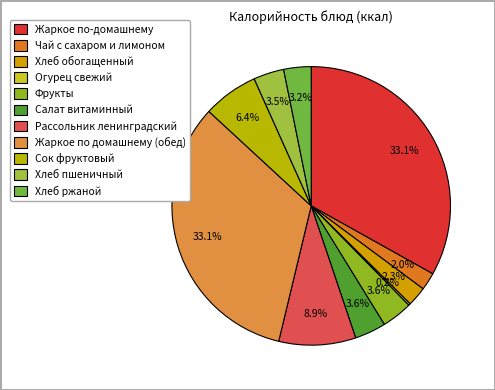

Is there any slice that represents more than half of the pie?

No